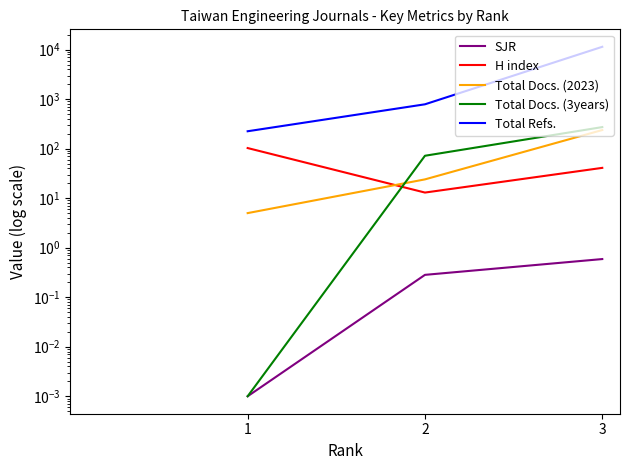

The value of Total Refs. at 1 is 225.0. True or false?

True